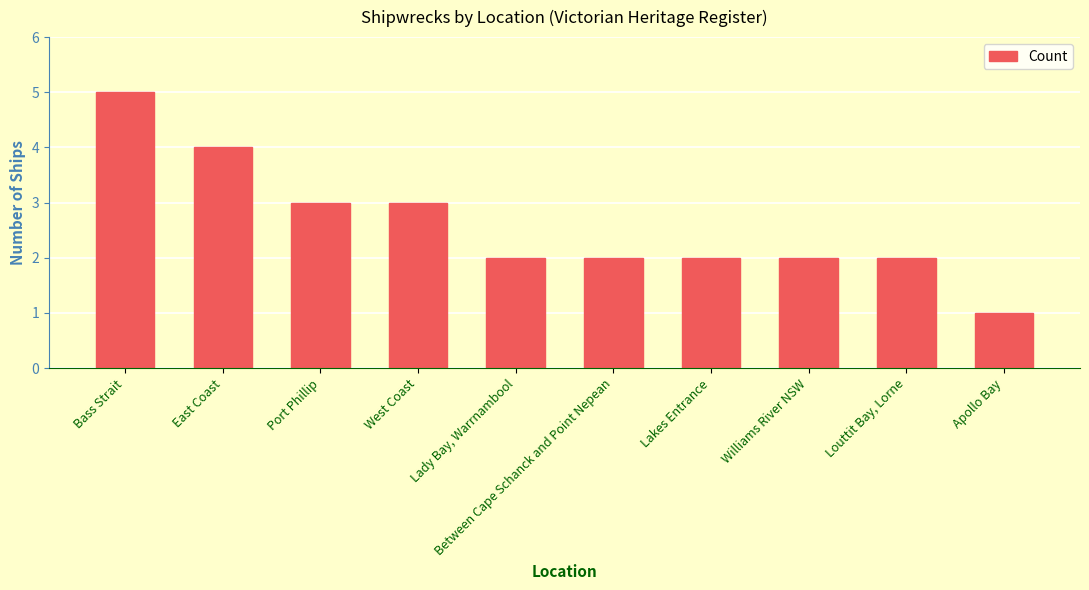

Between East Coast and Port Phillip, which is larger?

East Coast